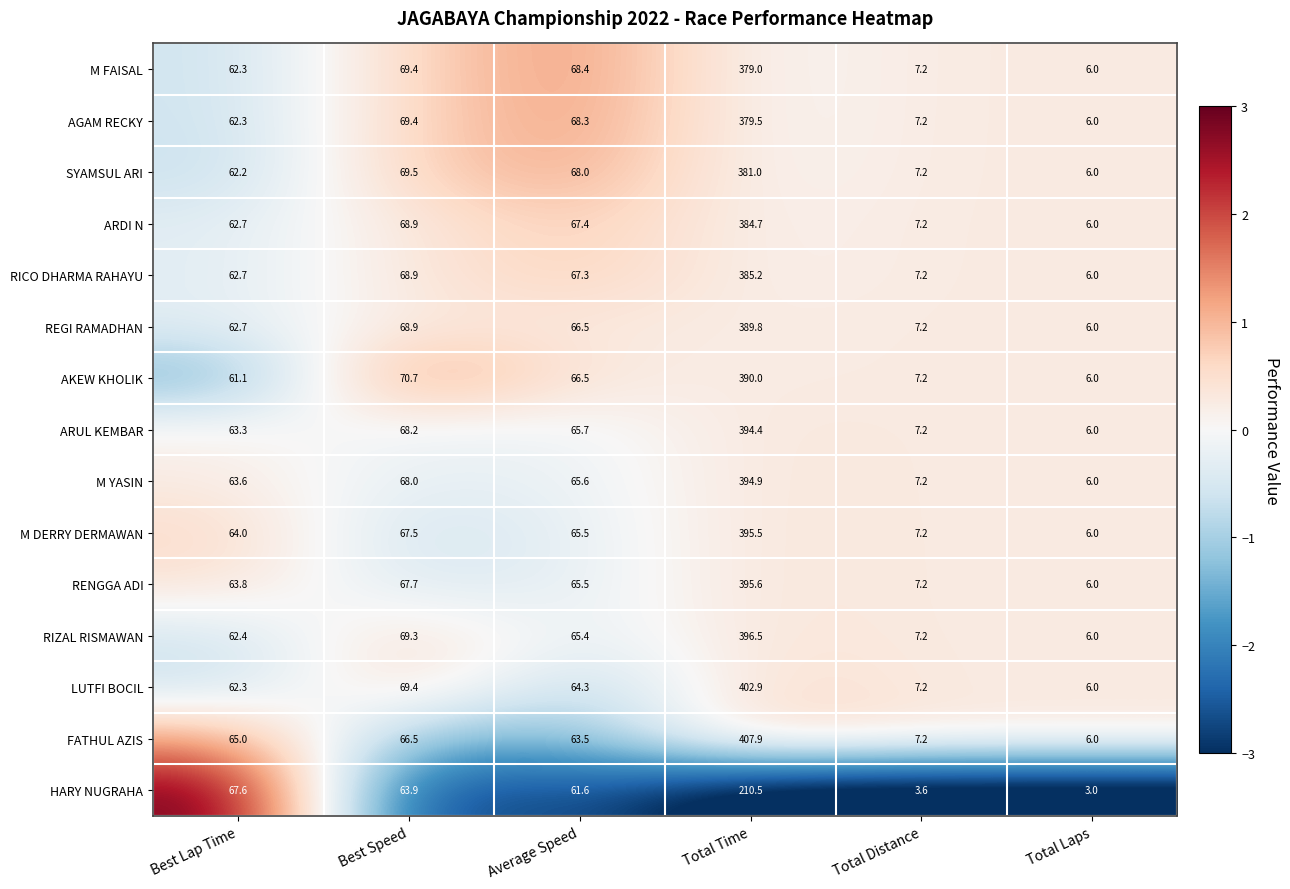

Rank the categories by AKEW KHOLIK value from highest to lowest.

Total Time, Best Speed, Average Speed, Best Lap Time, Total Distance, Total Laps